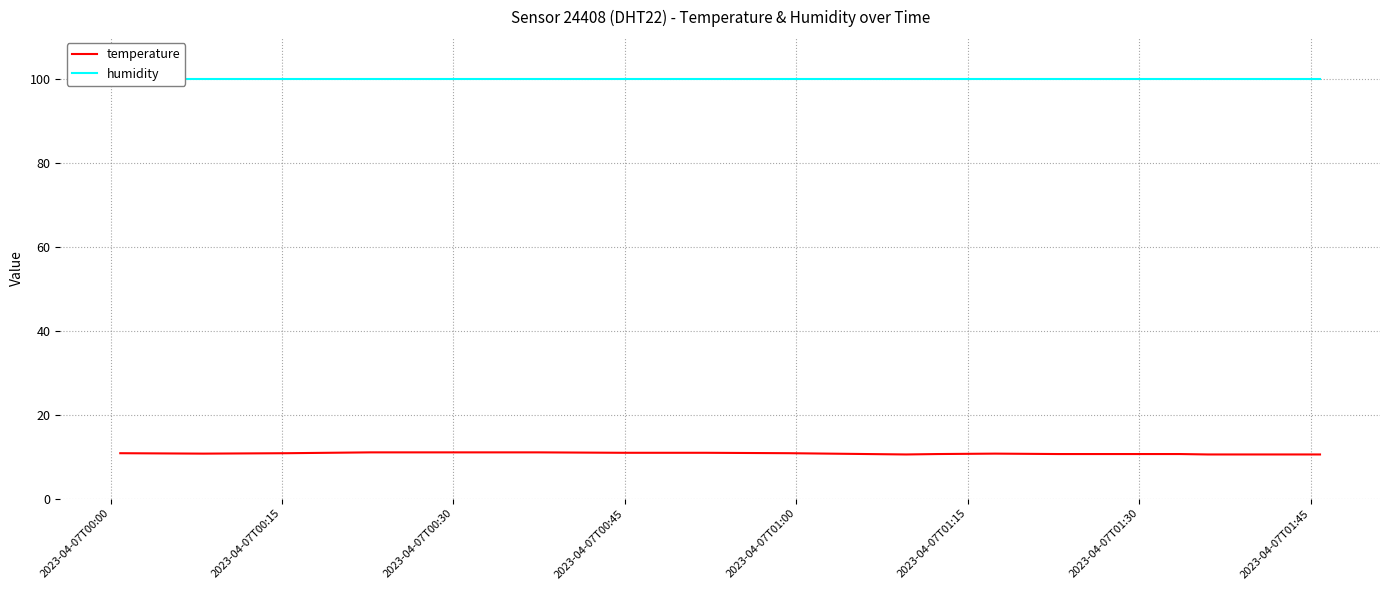

What is the maximum value for temperature?

11.0